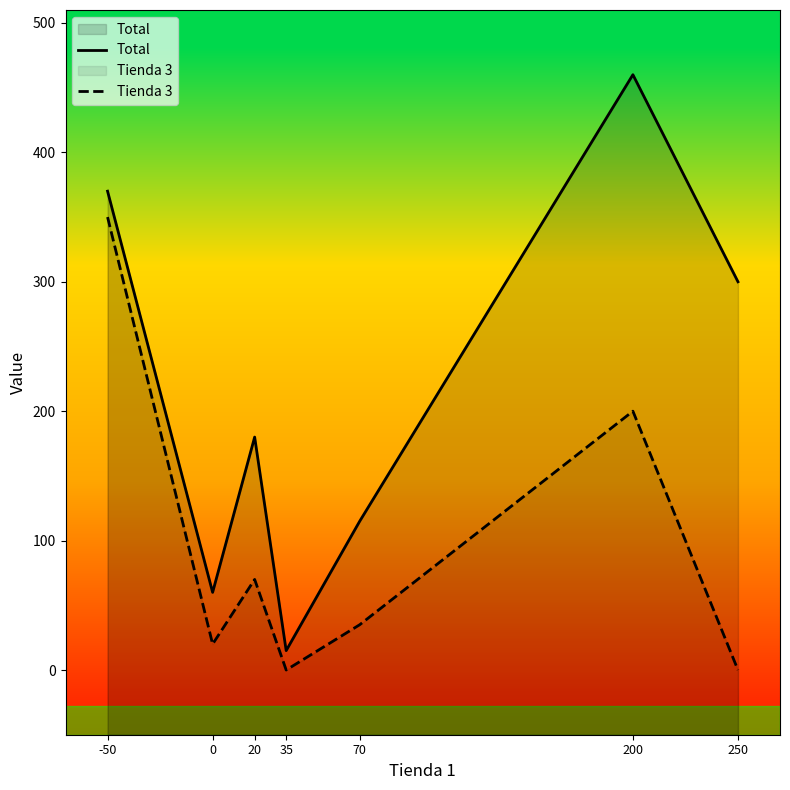

True or false: Tienda 3 and Total cross at least once.

False